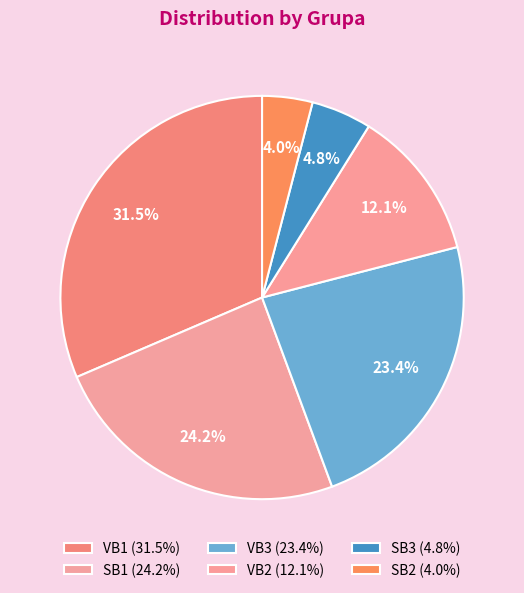

To the nearest percent, what is the combined percentage of VB3 and SB3?

28%